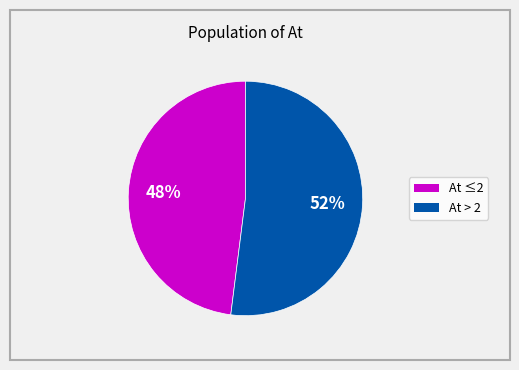

To the nearest percent, what is the average slice percentage?

50%